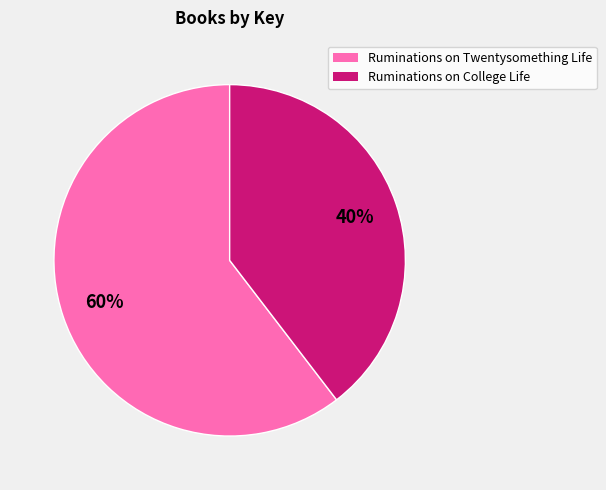

To the nearest percent, what is the average slice percentage?

50%